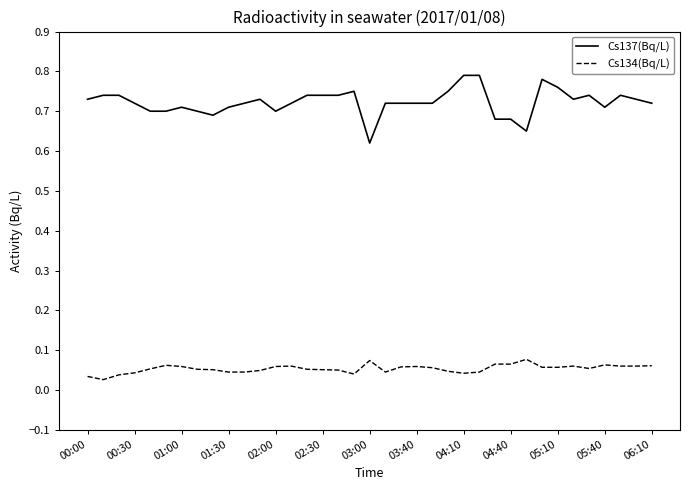

Which series has the largest range (max minus min)?

Cs137(Bq/L)